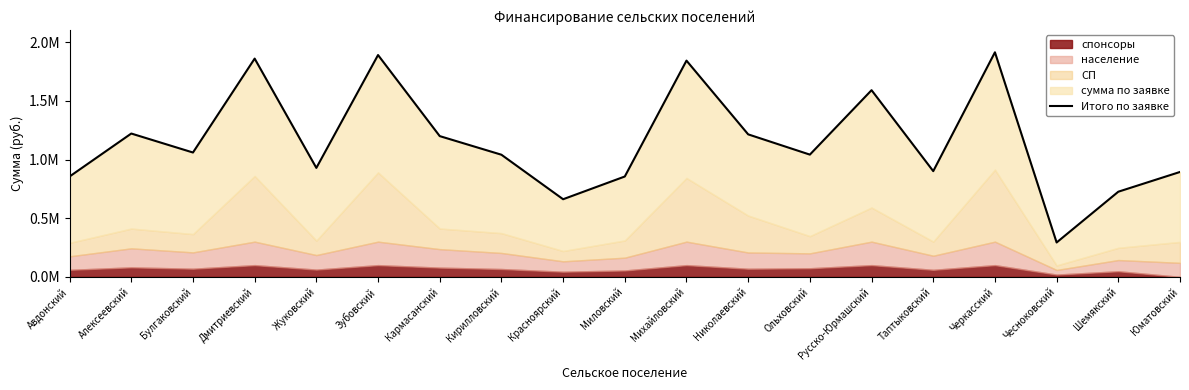

What is the average value?

1157424.4